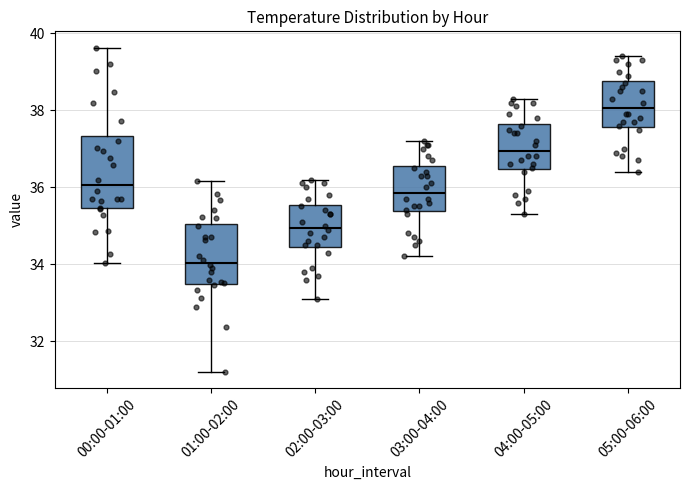

Where is the lower edge of the box for 02:00-03:00 on the y-axis? The values are not printed on the chart, so give them approximately, as read against the axis.

34.4